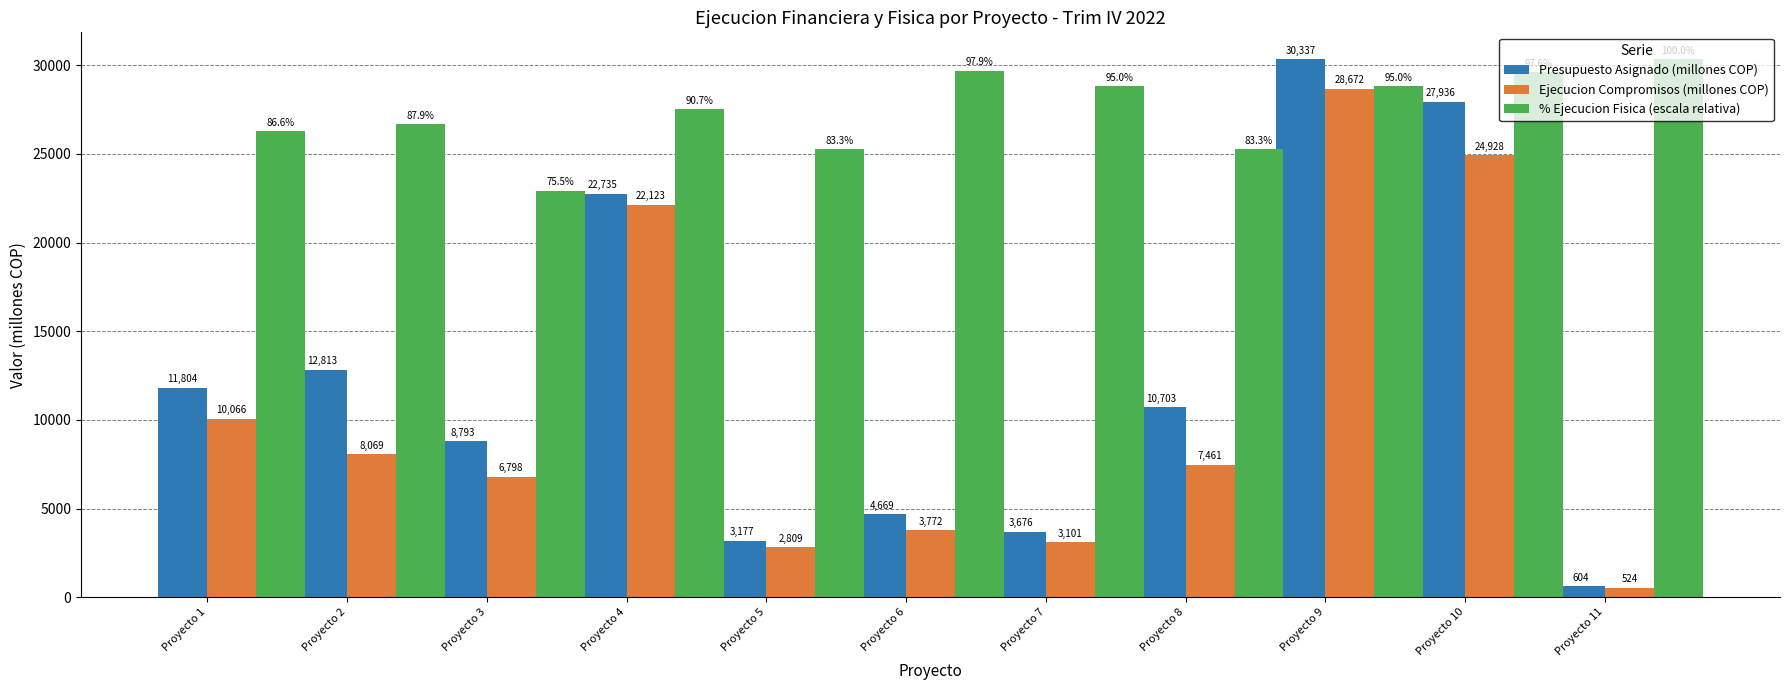

True or false: Presupuesto Asignado (millones COP) has a value of 30337.0 at Proyecto 9.

True